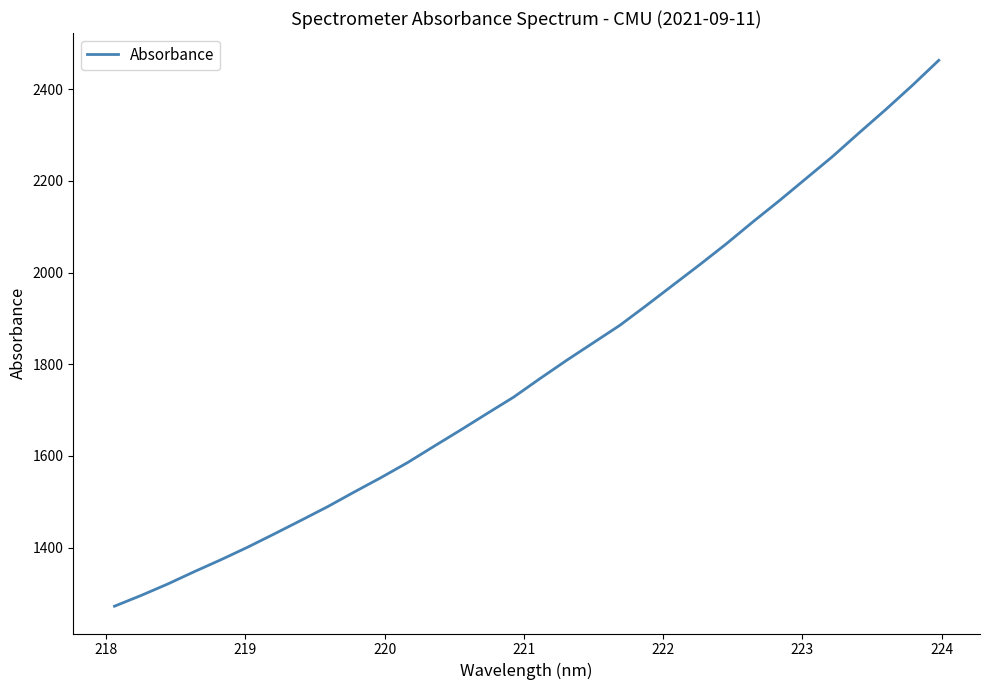

What is the difference between the maximum and minimum values?

1190.5